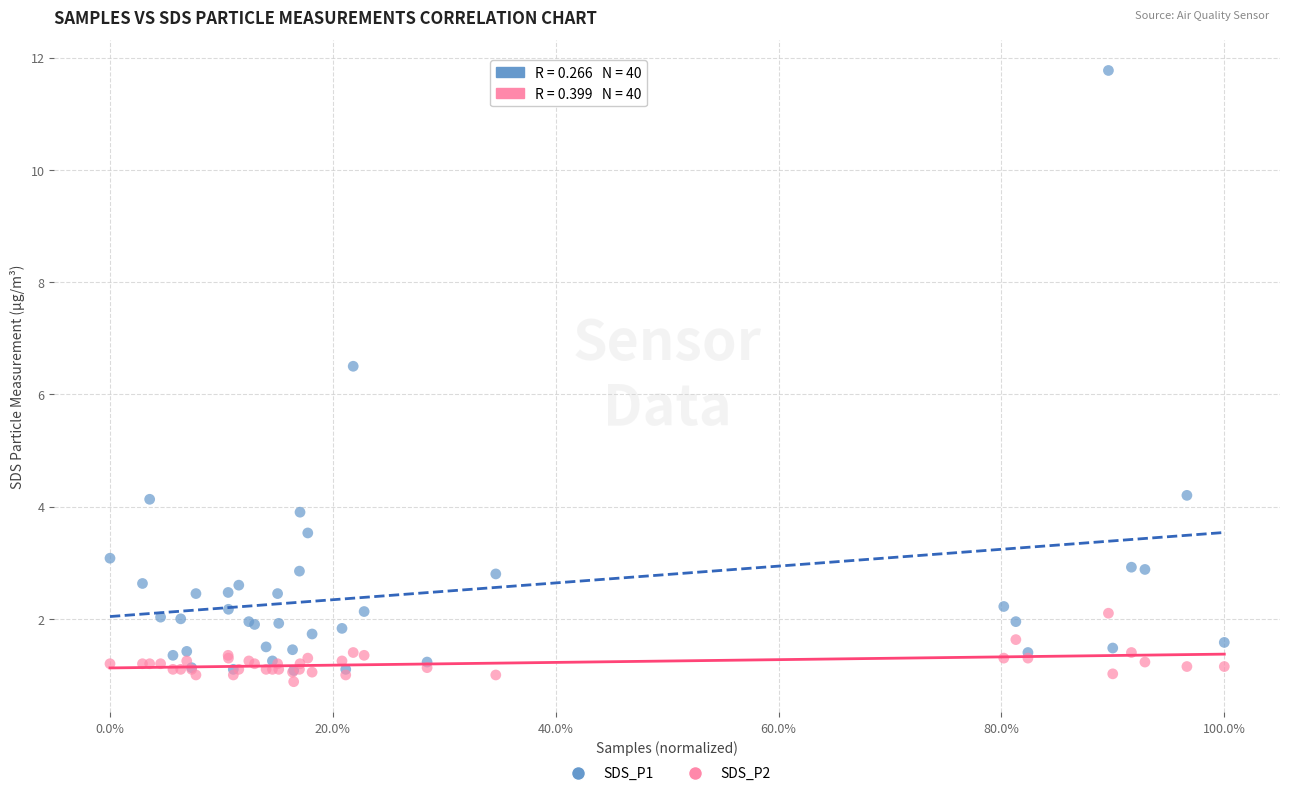

Across all series, what Y value is closest to 6?

6.5